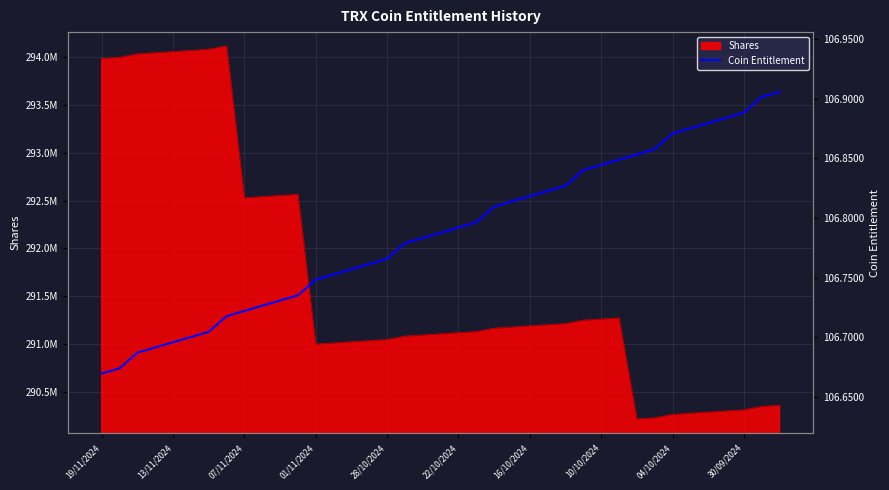

Is it true that the value at 30 is 106.9?

True